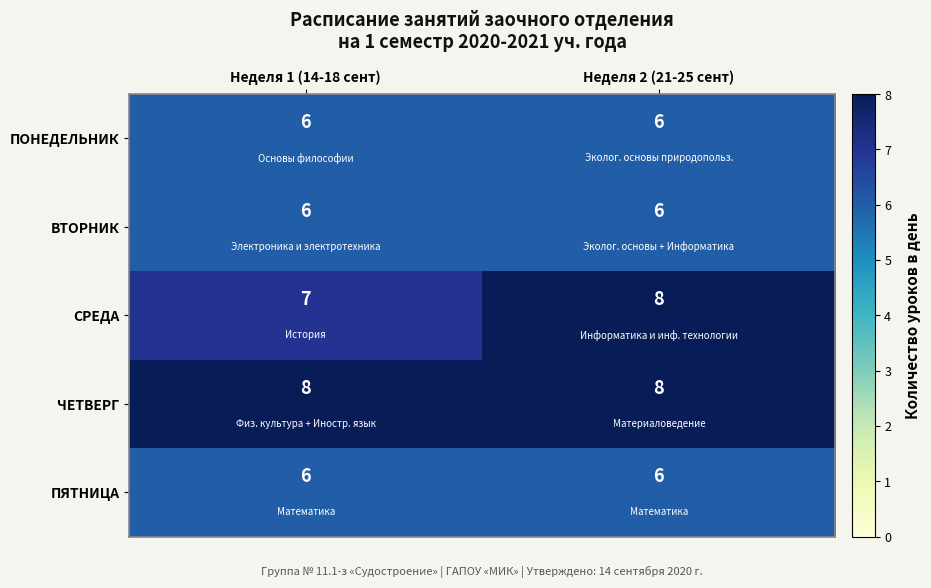

True or false: ВТОРНИК has a value of 6 at Неделя 1 (14-18 сент).

True